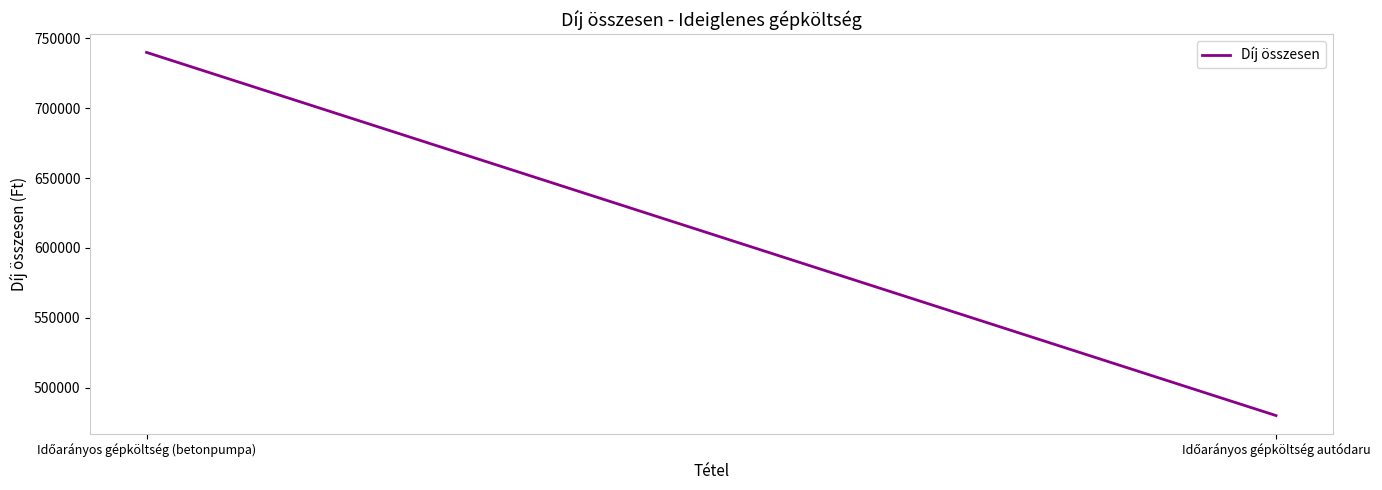

What is the difference between the maximum and minimum values?

260000